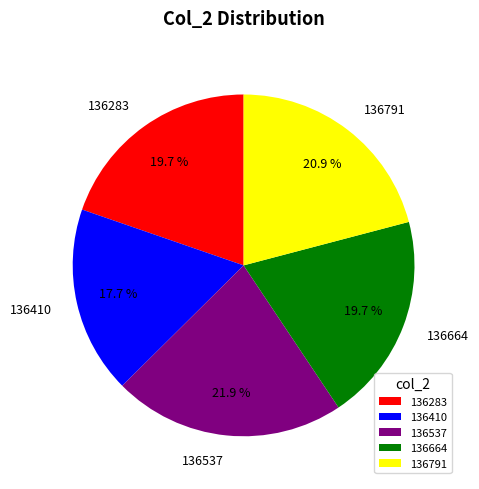

The 136791 slice represents 21% of the pie. True or false?

True